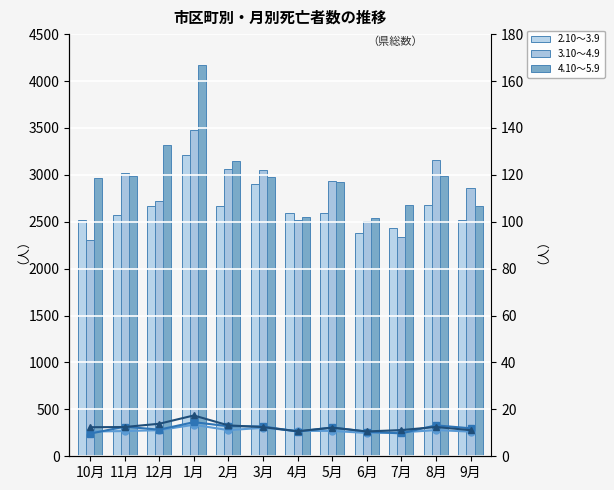

What is the difference between the maximum and minimum values in the 2.10～3.9 series?

835.0